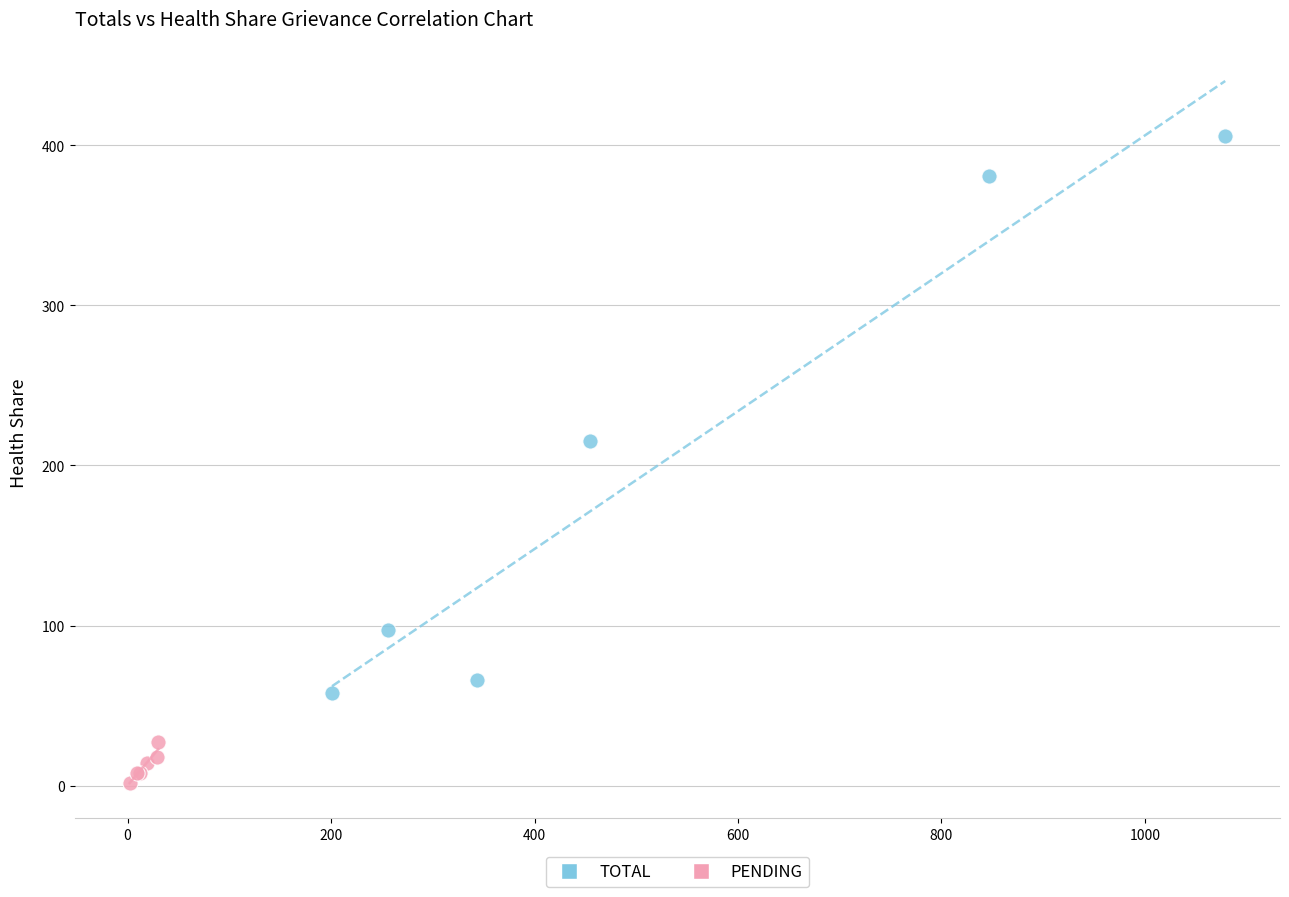

Which series has the widest spread of Y values?

TOTAL